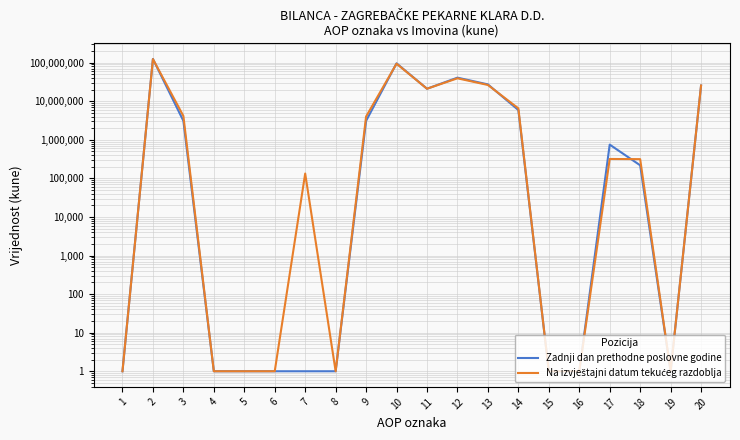

Reading right to left, list all the values displayed in this chart.

Zadnji dan prethodne poslovne godine: 20=25523679	19=1	18=218247	17=750038	16=1	15=1	14=5907246	13=27303993	12=40824096	11=21074423	10=96078043	9=3093903	8=1	7=1	6=1	5=1	4=1	3=3093903	2=124695625	1=1
Na izvještajni datum tekućeg razdoblja: 20=25557921	19=1	18=315277	17=318371	16=1	15=1	14=6529752	13=26369020	12=39262834	11=21074423	10=93869677	9=4008408	8=1	7=133428	6=1	5=1	4=1	3=4141836	2=123569434	1=1